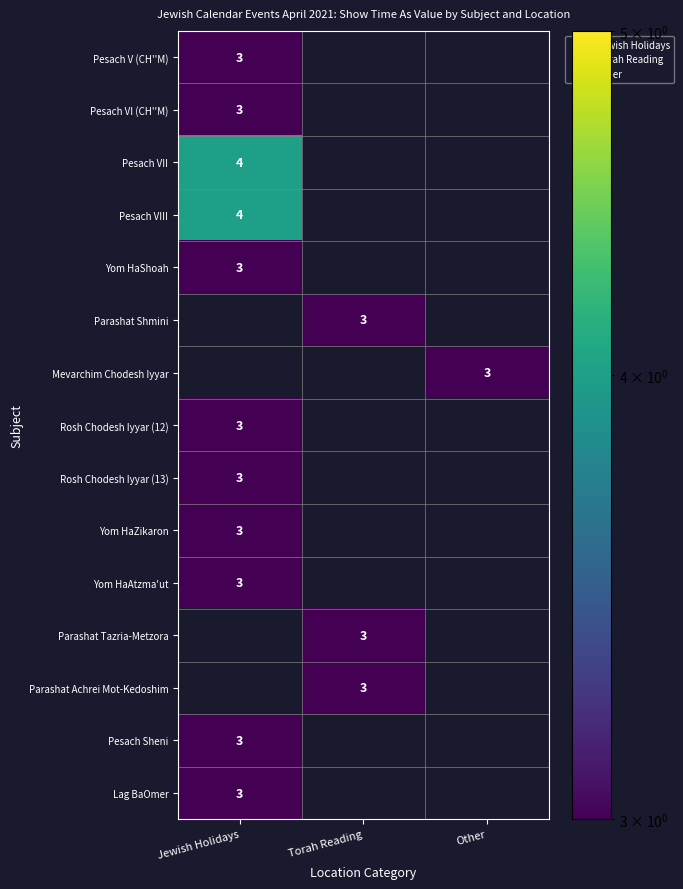

At Other, list the series in order from smallest to largest.

Pesach V (CH''M), Pesach VI (CH''M), Pesach VII, Pesach VIII, Yom HaShoah, Parashat Shmini, Rosh Chodesh Iyyar (12), Rosh Chodesh Iyyar (13), Yom HaZikaron, Yom HaAtzma'ut, Parashat Tazria-Metzora, Parashat Achrei Mot-Kedoshim, Pesach Sheni, Lag BaOmer, Mevarchim Chodesh Iyyar